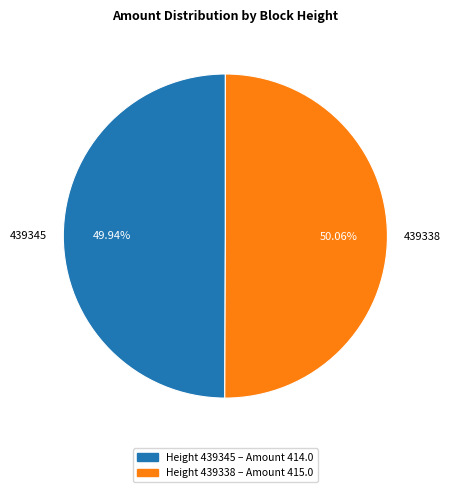

How many segments does this pie chart have?

2